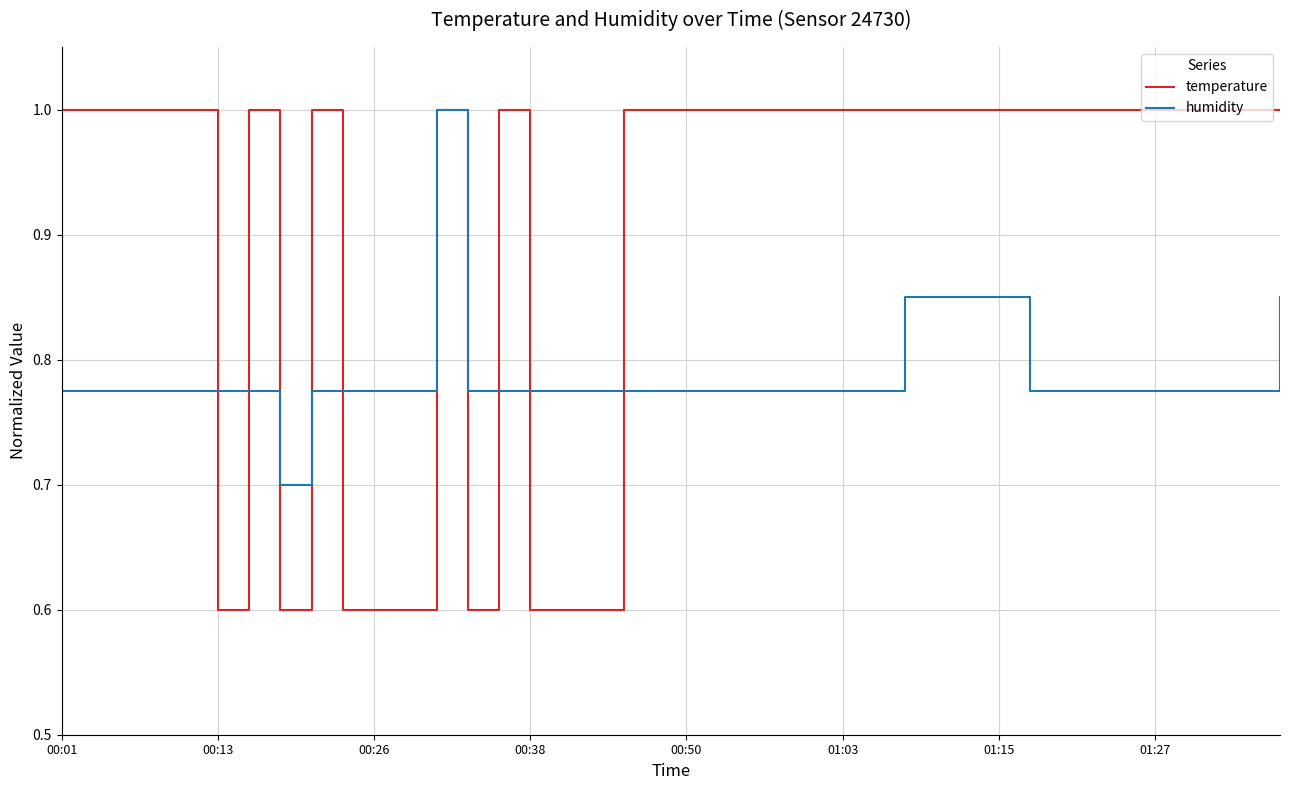

Which series has the largest range (max minus min)?

temperature